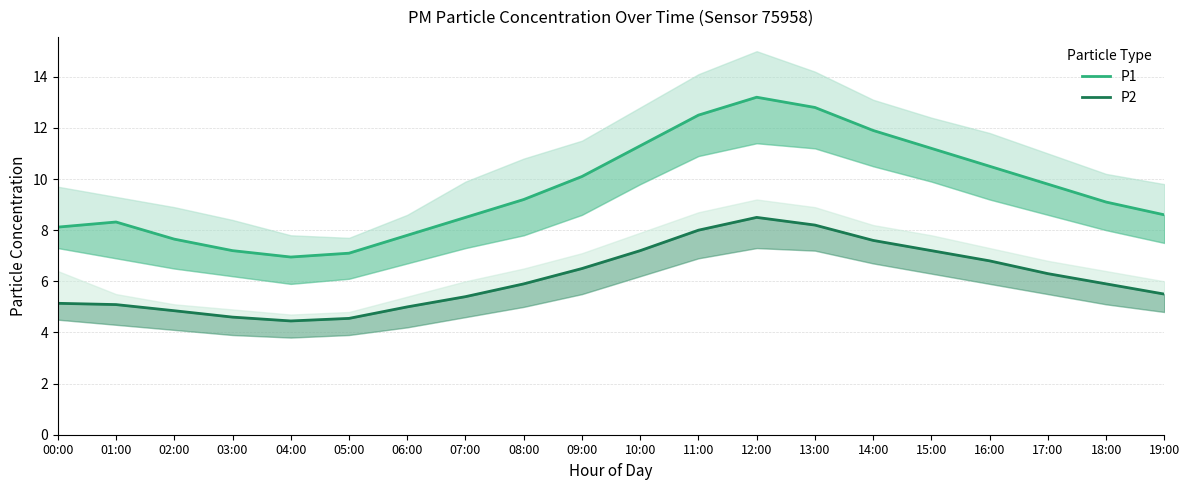

True or false: P2 and P1 intersect in this chart.

False